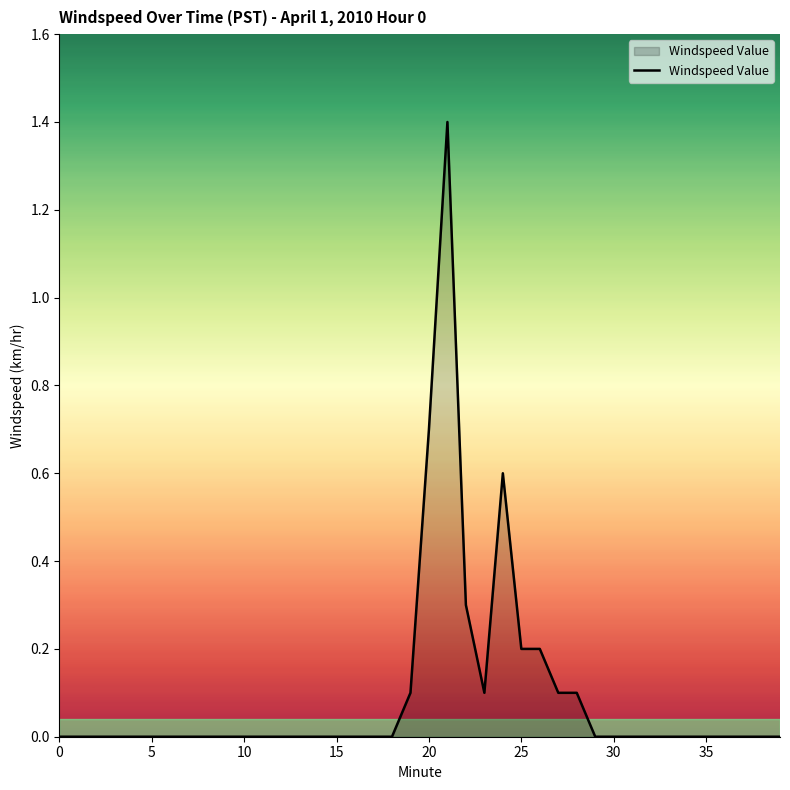

Does the chart display data point markers on the line(s)?

No